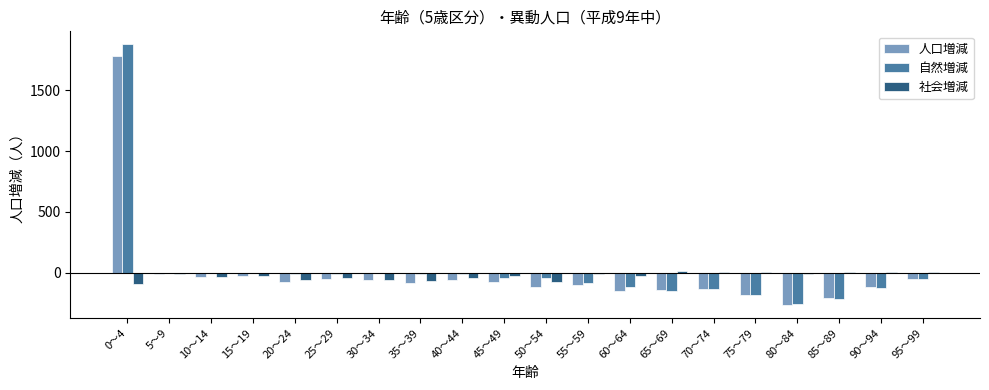

How many values in the 人口増減 series exceed -76?

9